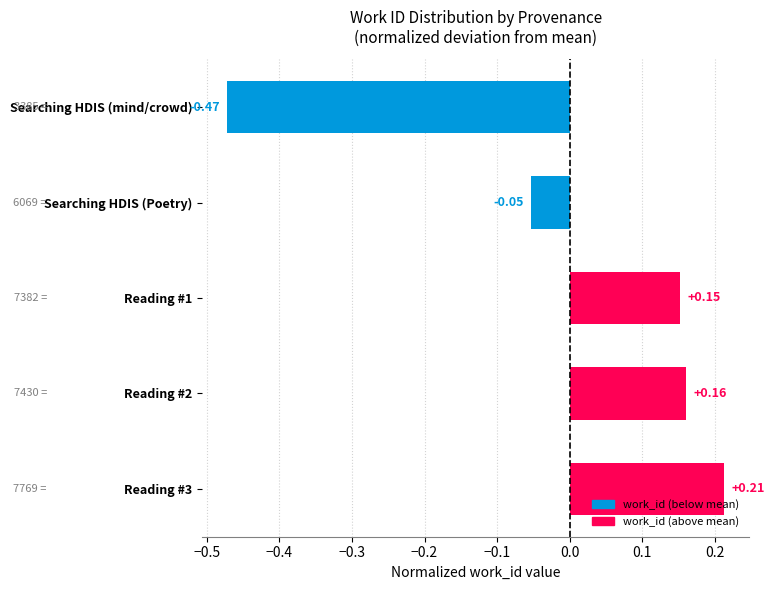

Does the chart contain stacked bars?

No